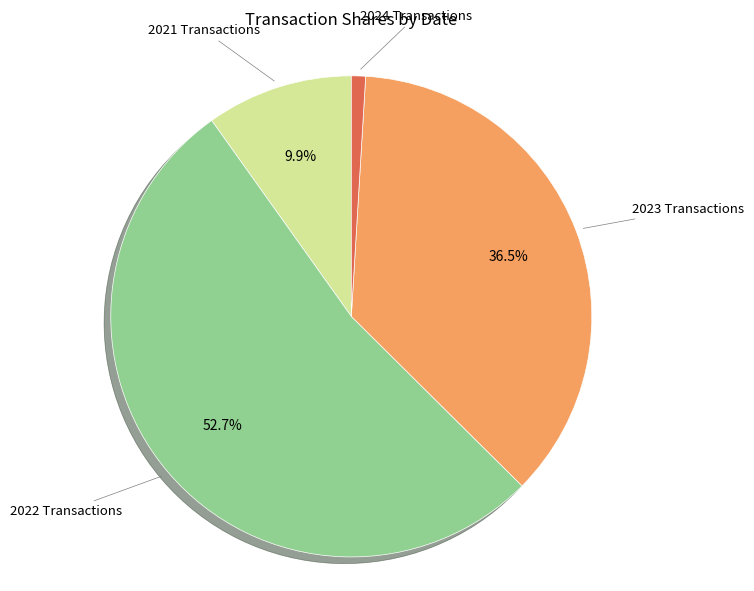

Is there any slice that represents more than half of the pie?

Yes